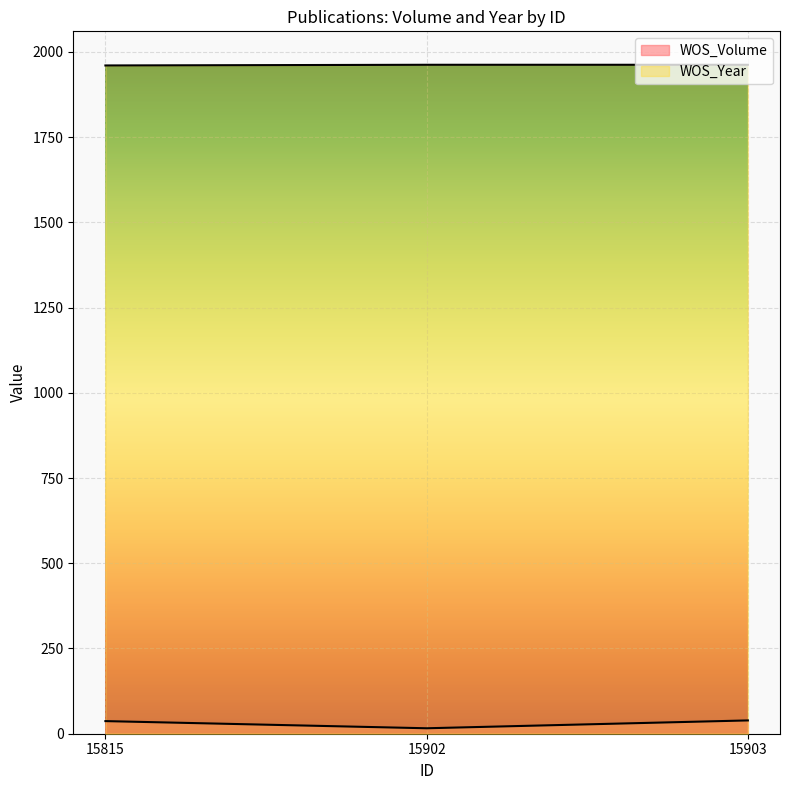

Which series changed the most between 15815 and 15903?

WOS_Volume